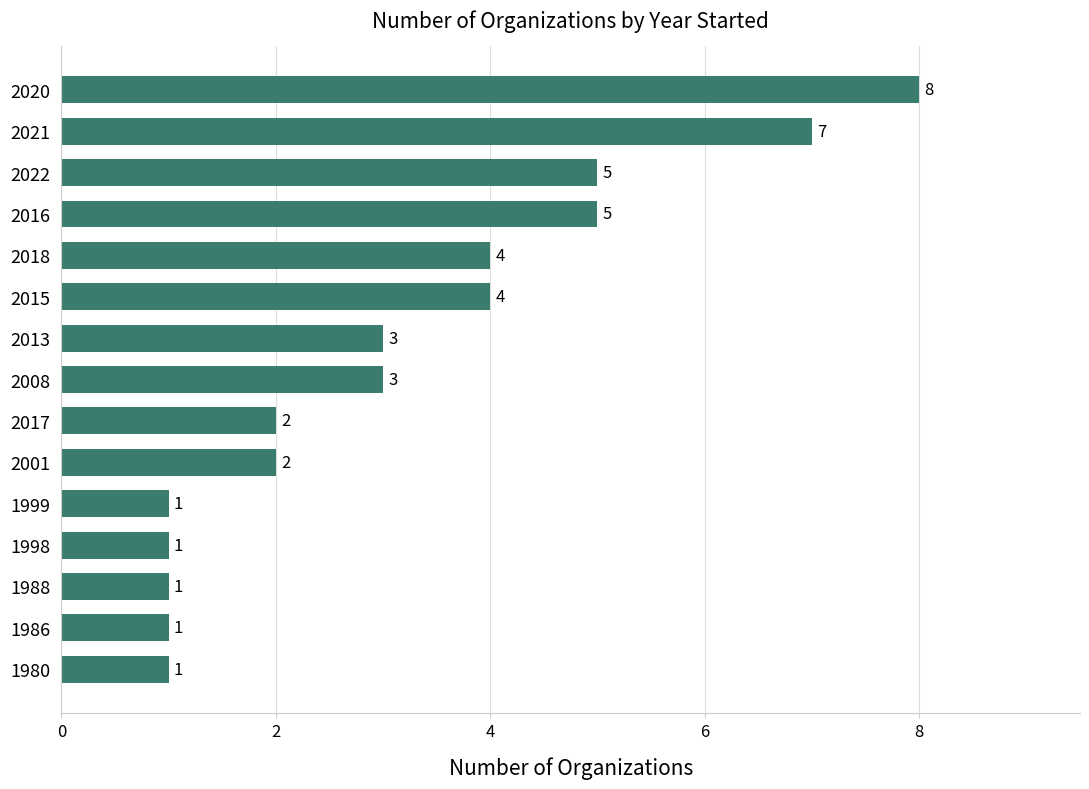

True or false: the data shows 3 at 2018.

False